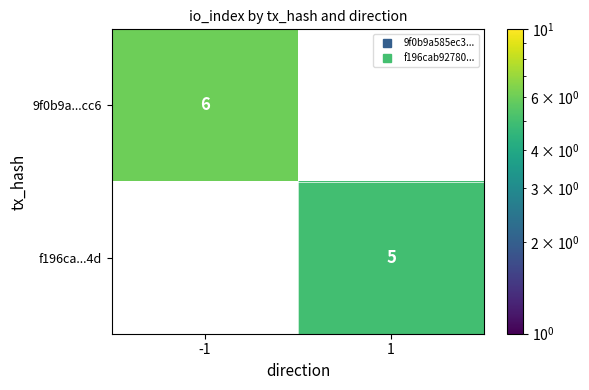

The value of f196ca...4d at 1 is 5.0. True or false?

True